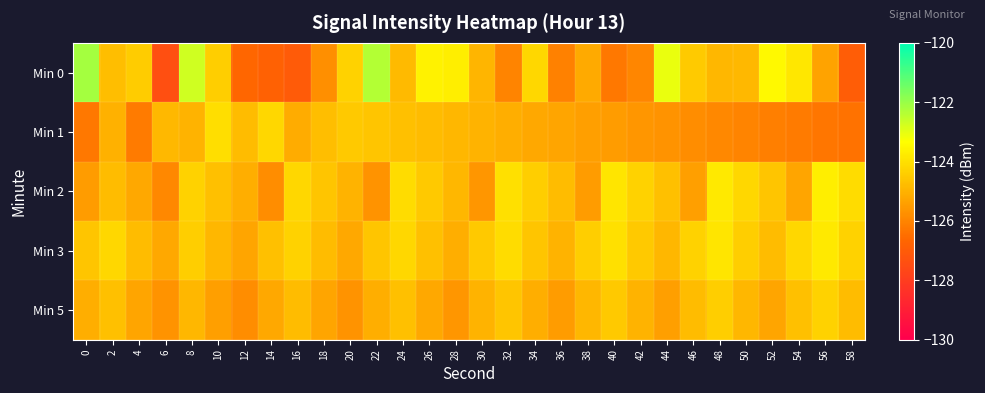

Reading right to left, list all the values displayed in this chart.

Min 0: 58=-126.9	56=-125.3	54=-123.9	52=-123.5	50=-124.9	48=-124.9	46=-124.5	44=-123.1	42=-126.0	40=-126.3	38=-125.2	36=-126.1	34=-124.2	32=-126.0	30=-124.9	28=-123.7	26=-123.6	24=-124.8	22=-122.4	20=-124.3	18=-125.8	16=-127.0	14=-126.8	12=-126.7	10=-124.4	8=-122.7	6=-127.4	4=-124.4	2=-124.7	0=-122.2
Min 1: 58=-126.4	56=-126.3	54=-126.2	52=-126.1	50=-126.0	48=-125.9	46=-125.8	44=-125.7	42=-125.6	40=-125.5	38=-125.4	36=-125.3	34=-125.2	32=-125.1	30=-125.0	28=-124.9	26=-124.8	24=-124.7	22=-124.6	20=-124.5	18=-124.7	16=-125.1	14=-124.2	12=-124.8	10=-124.0	8=-125.0	6=-124.9	4=-126.2	2=-125.0	0=-126.3
Min 2: 58=-124.1	56=-123.7	54=-125.3	52=-124.6	50=-124.2	48=-123.8	46=-125.4	44=-124.7	42=-124.3	40=-123.9	38=-125.5	36=-124.8	34=-124.4	32=-124.0	30=-125.6	28=-124.9	26=-124.5	24=-124.1	22=-125.7	20=-125.0	18=-124.6	16=-124.2	14=-125.8	12=-125.1	10=-124.7	8=-124.3	6=-125.9	4=-125.2	2=-124.8	0=-125.5
Min 3: 58=-124.3	56=-123.8	54=-124.2	52=-124.8	50=-124.4	48=-123.9	46=-124.3	44=-124.9	42=-124.5	40=-124.0	38=-124.4	36=-125.0	34=-124.6	32=-124.1	30=-124.5	28=-125.1	26=-124.7	24=-124.2	22=-124.6	20=-125.2	18=-124.8	16=-124.3	14=-124.7	12=-125.3	10=-124.9	8=-124.4	6=-125.2	4=-124.8	2=-124.2	0=-124.6
Min 5: 58=-124.8	56=-124.3	54=-124.7	52=-125.3	50=-124.9	48=-124.4	46=-124.8	44=-125.4	42=-125.0	40=-124.5	38=-124.9	36=-125.5	34=-125.1	32=-124.6	30=-125.0	28=-125.6	26=-125.2	24=-124.7	22=-125.1	20=-125.7	18=-125.3	16=-124.8	14=-125.2	12=-125.8	10=-125.4	8=-124.9	6=-125.7	4=-125.3	2=-124.7	0=-125.1